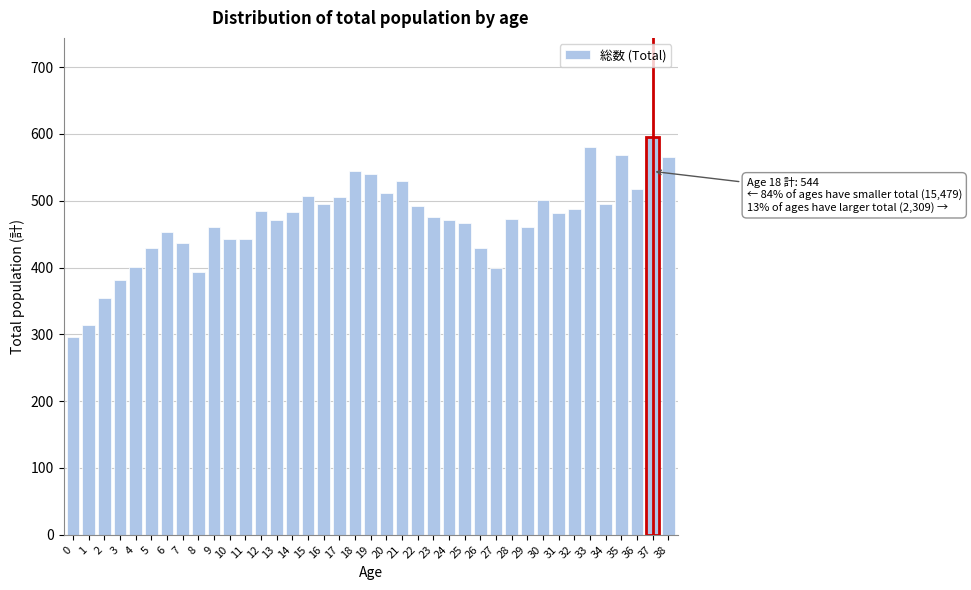

What is the value of the 7th bar from the left?

453